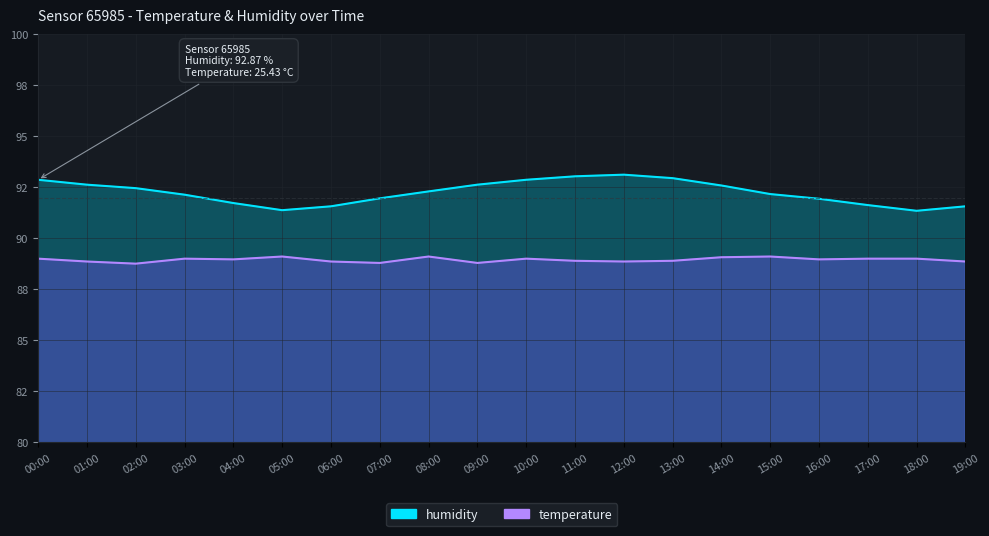

What is the total value across all series at 14:00?

181.7